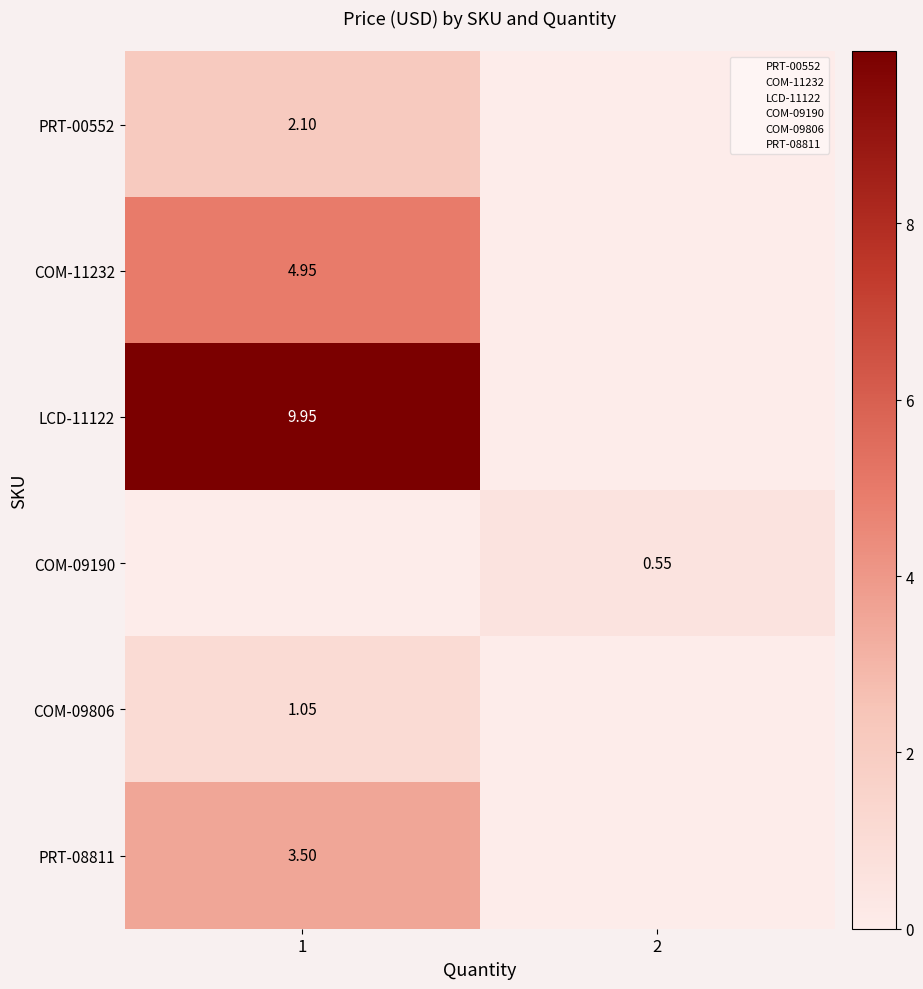

At which category is the sum across all series the highest?

1